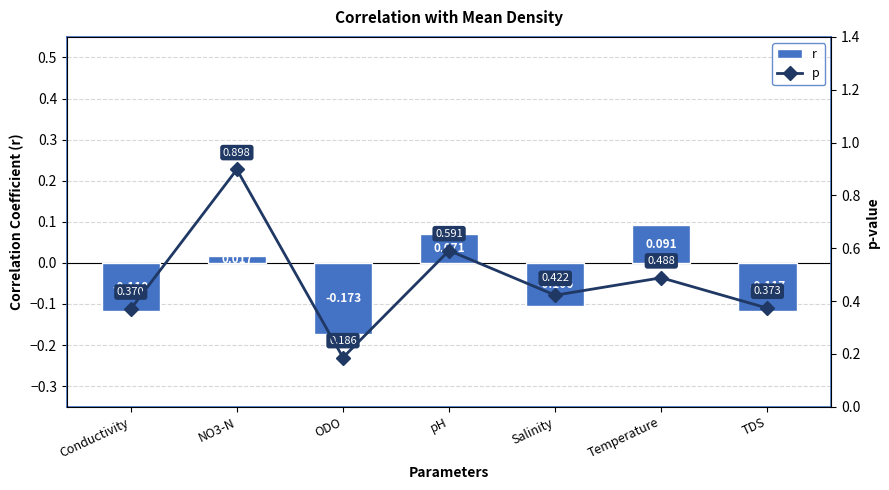

What is the difference between the p values at pH and ODO?

0.4